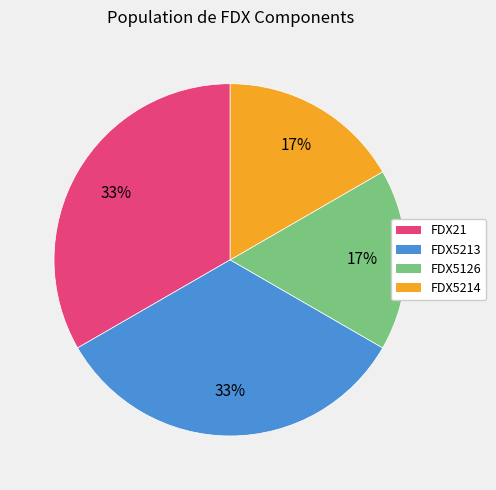

To the nearest percent, what percentage of the pie is FDX5214?

17%